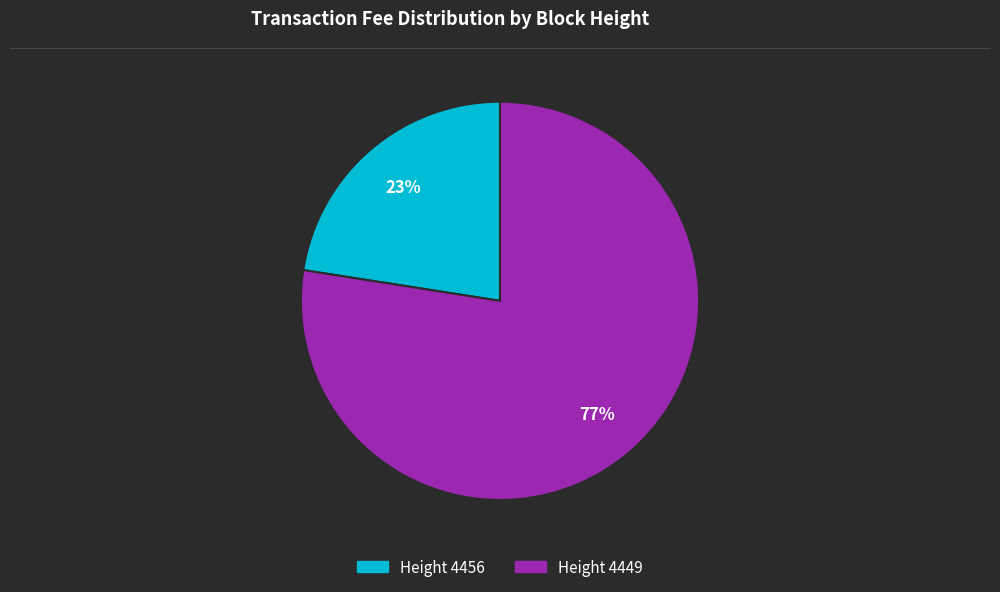

Is the sum of Height 4456 and Height 4449 greater than half?

Yes